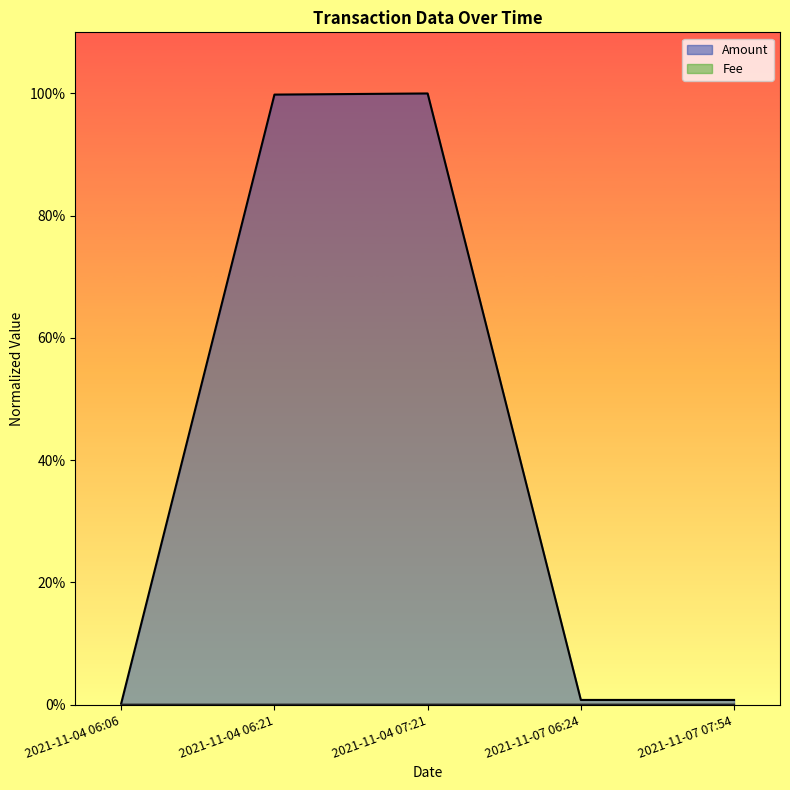

What are all the series names shown in the legend?

Amount, Fee